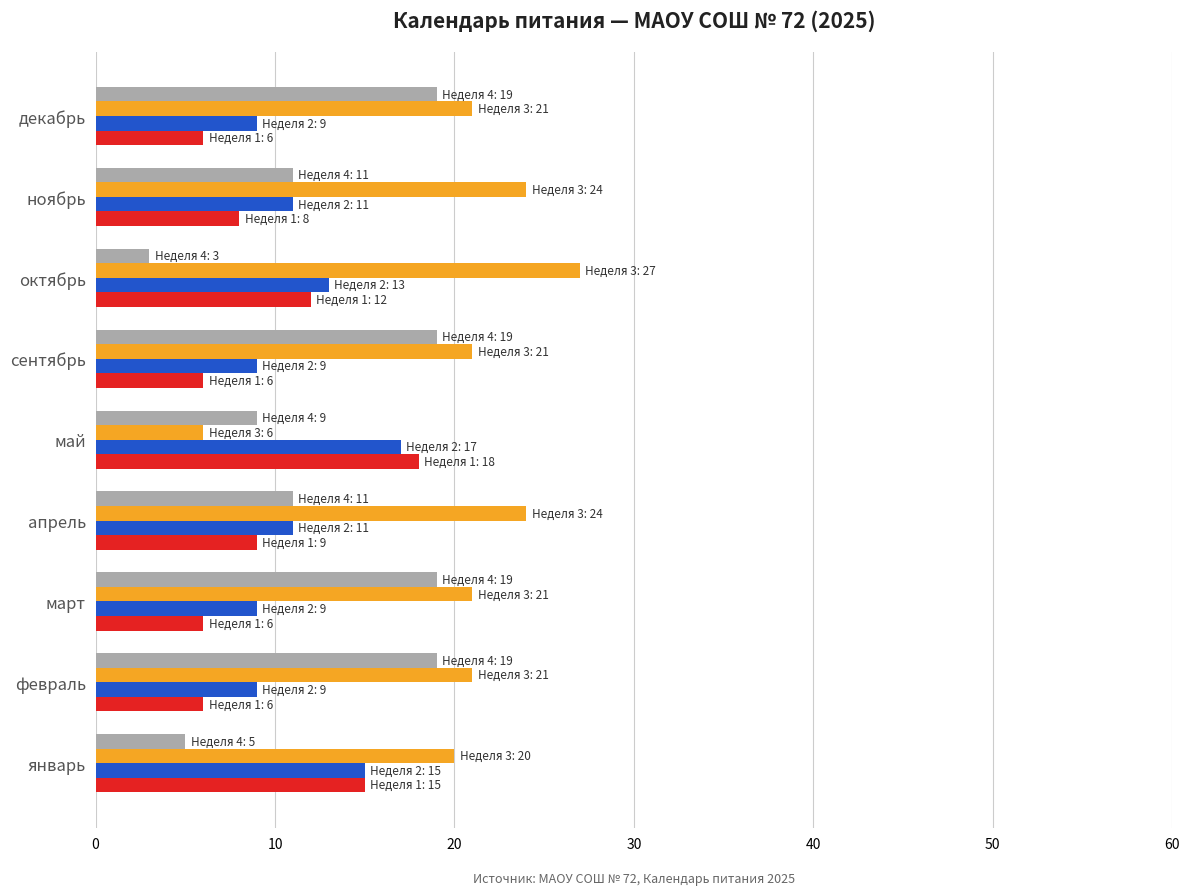

Which label corresponds to the smallest value in the chart?

октябрь